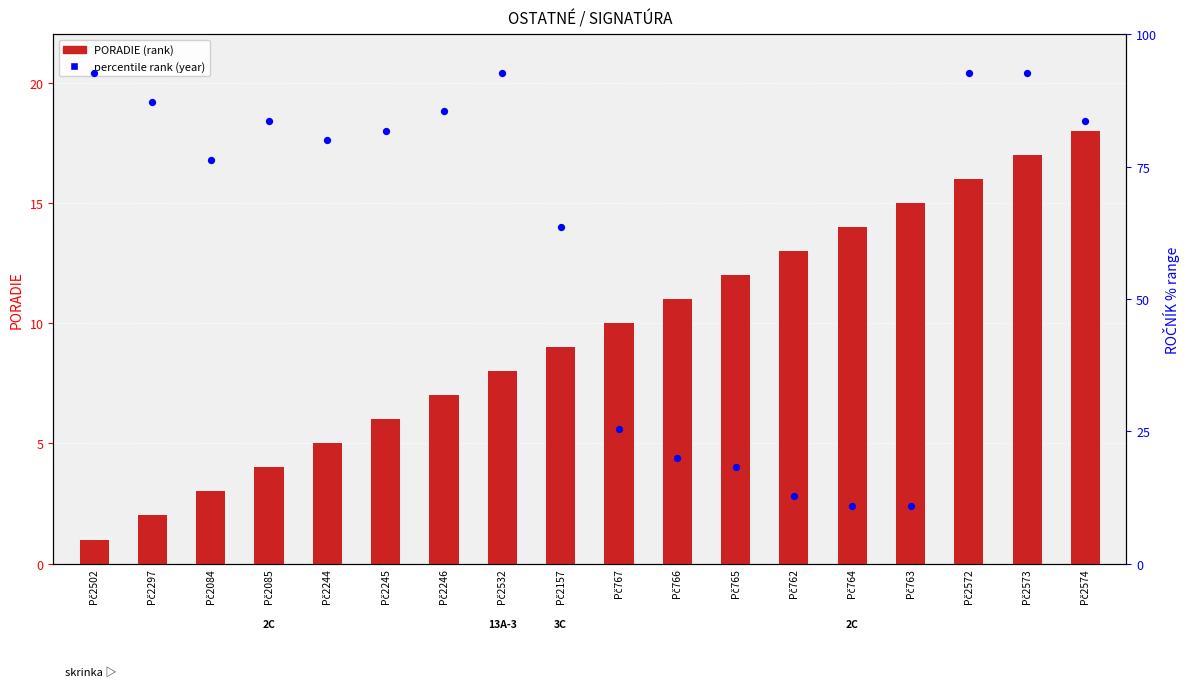

What is the total value across all series at Pč2572?

108.7